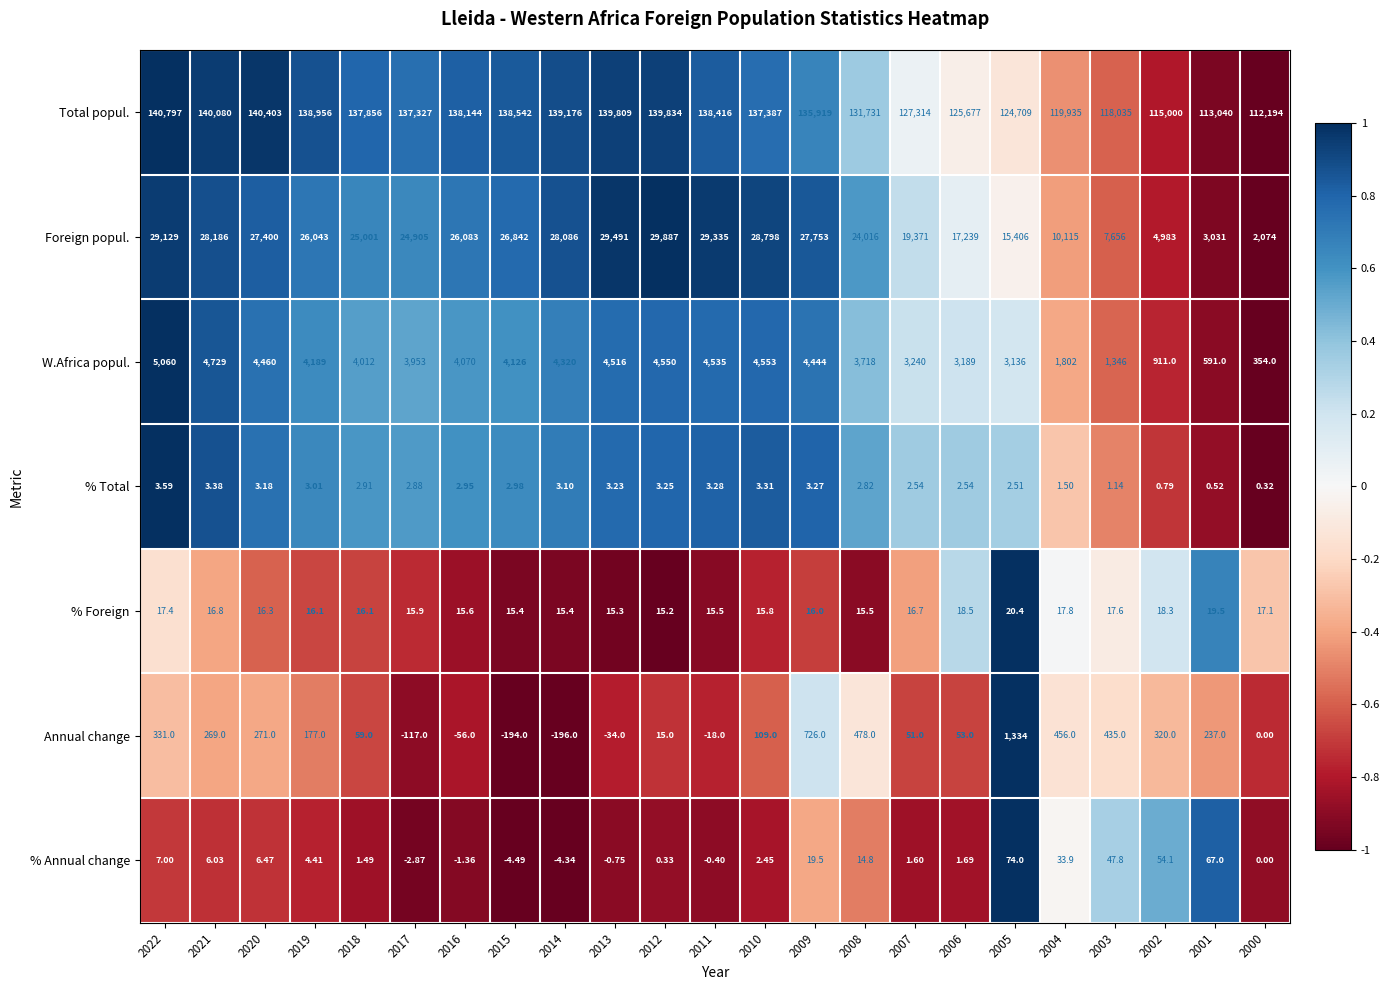

Count the number of data series in this chart.

7